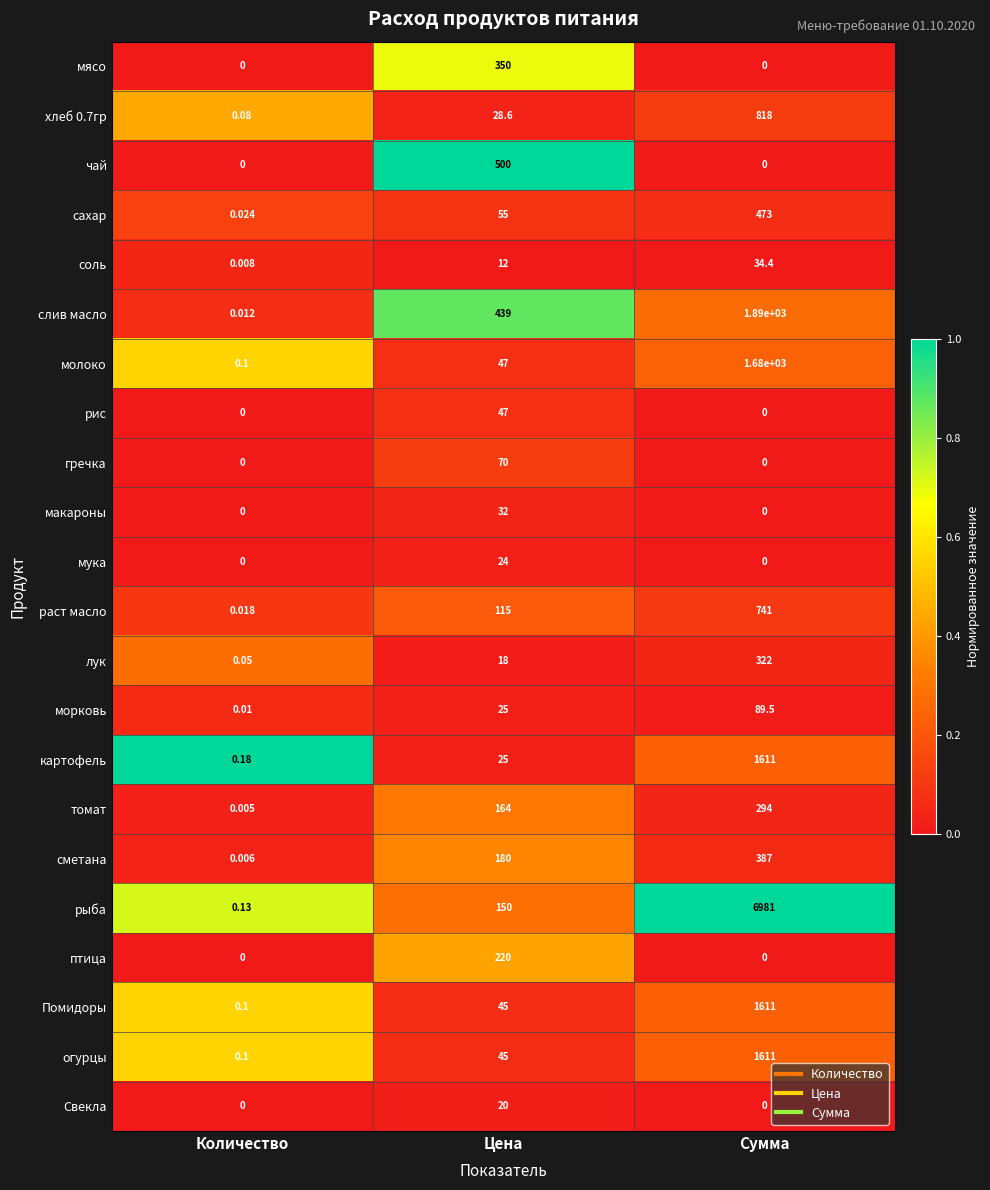

At which label is молоко closest to 840?

Цена